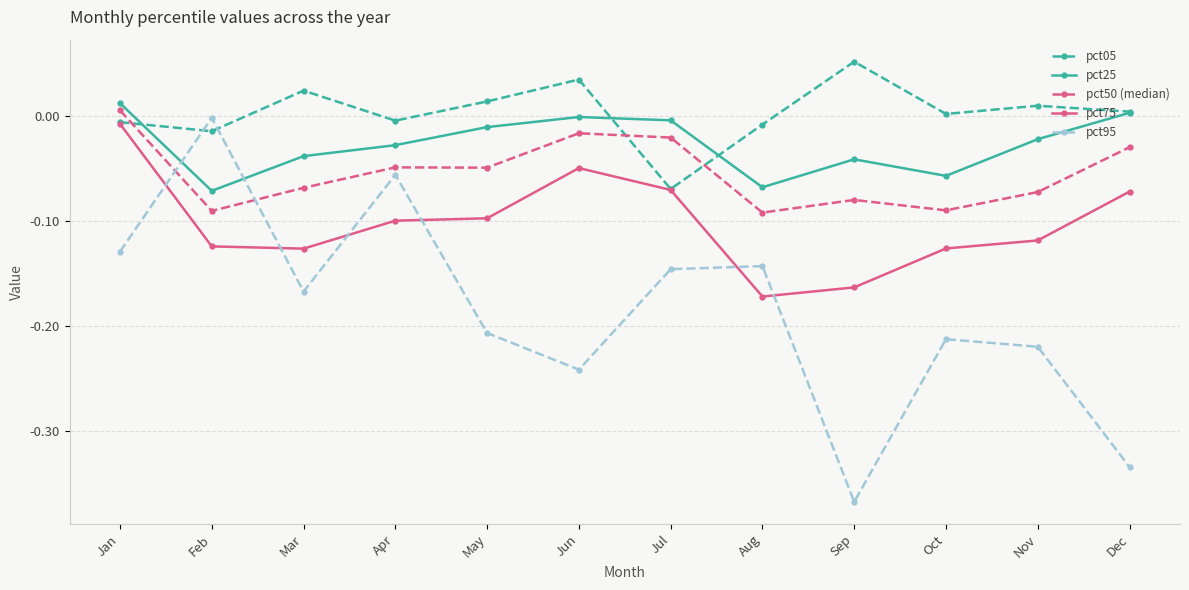

List the series in order of their peak value, highest first.

pct05, pct25, pct50 (median), pct95, pct75